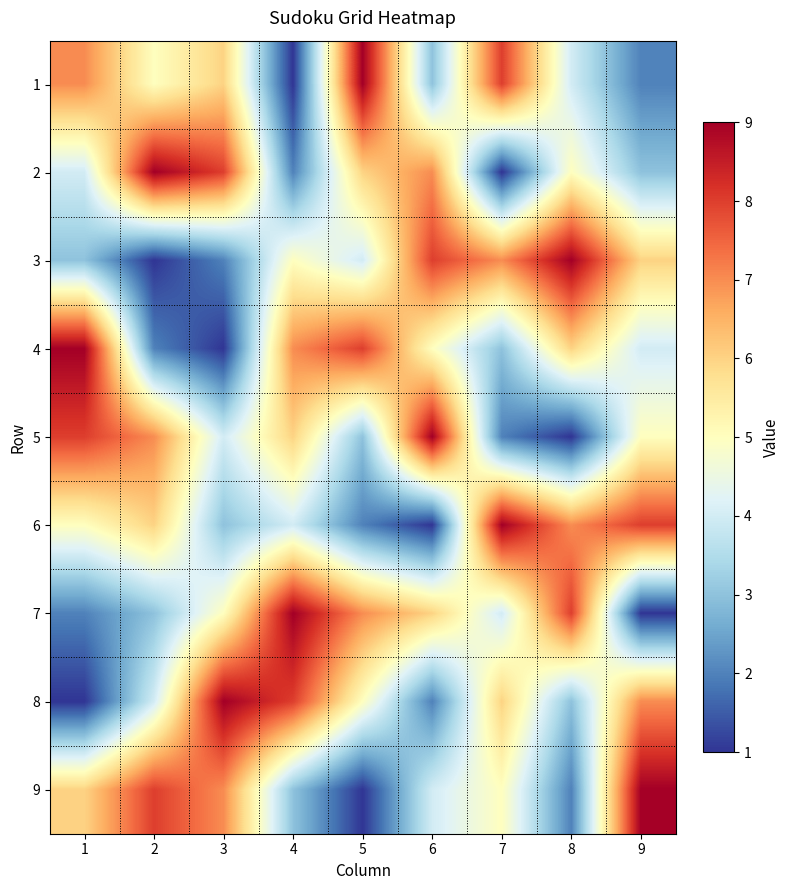

At how many categories does at least one series exceed 2?

9